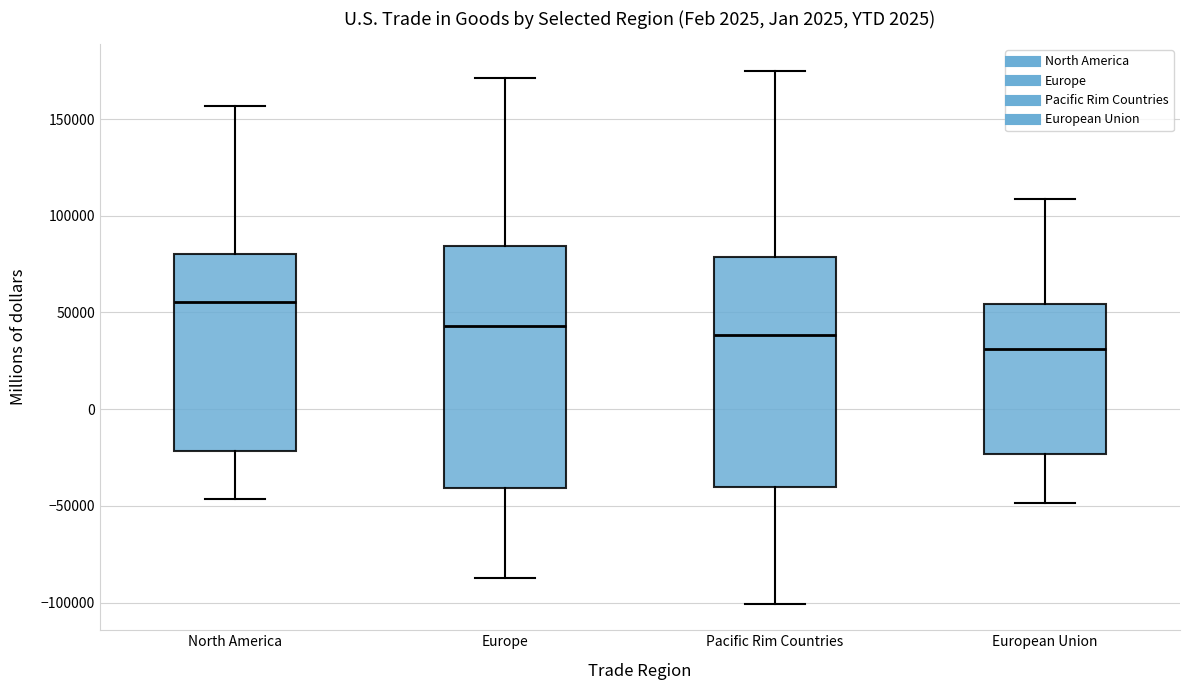

Which box's median line is the lowest?

European Union